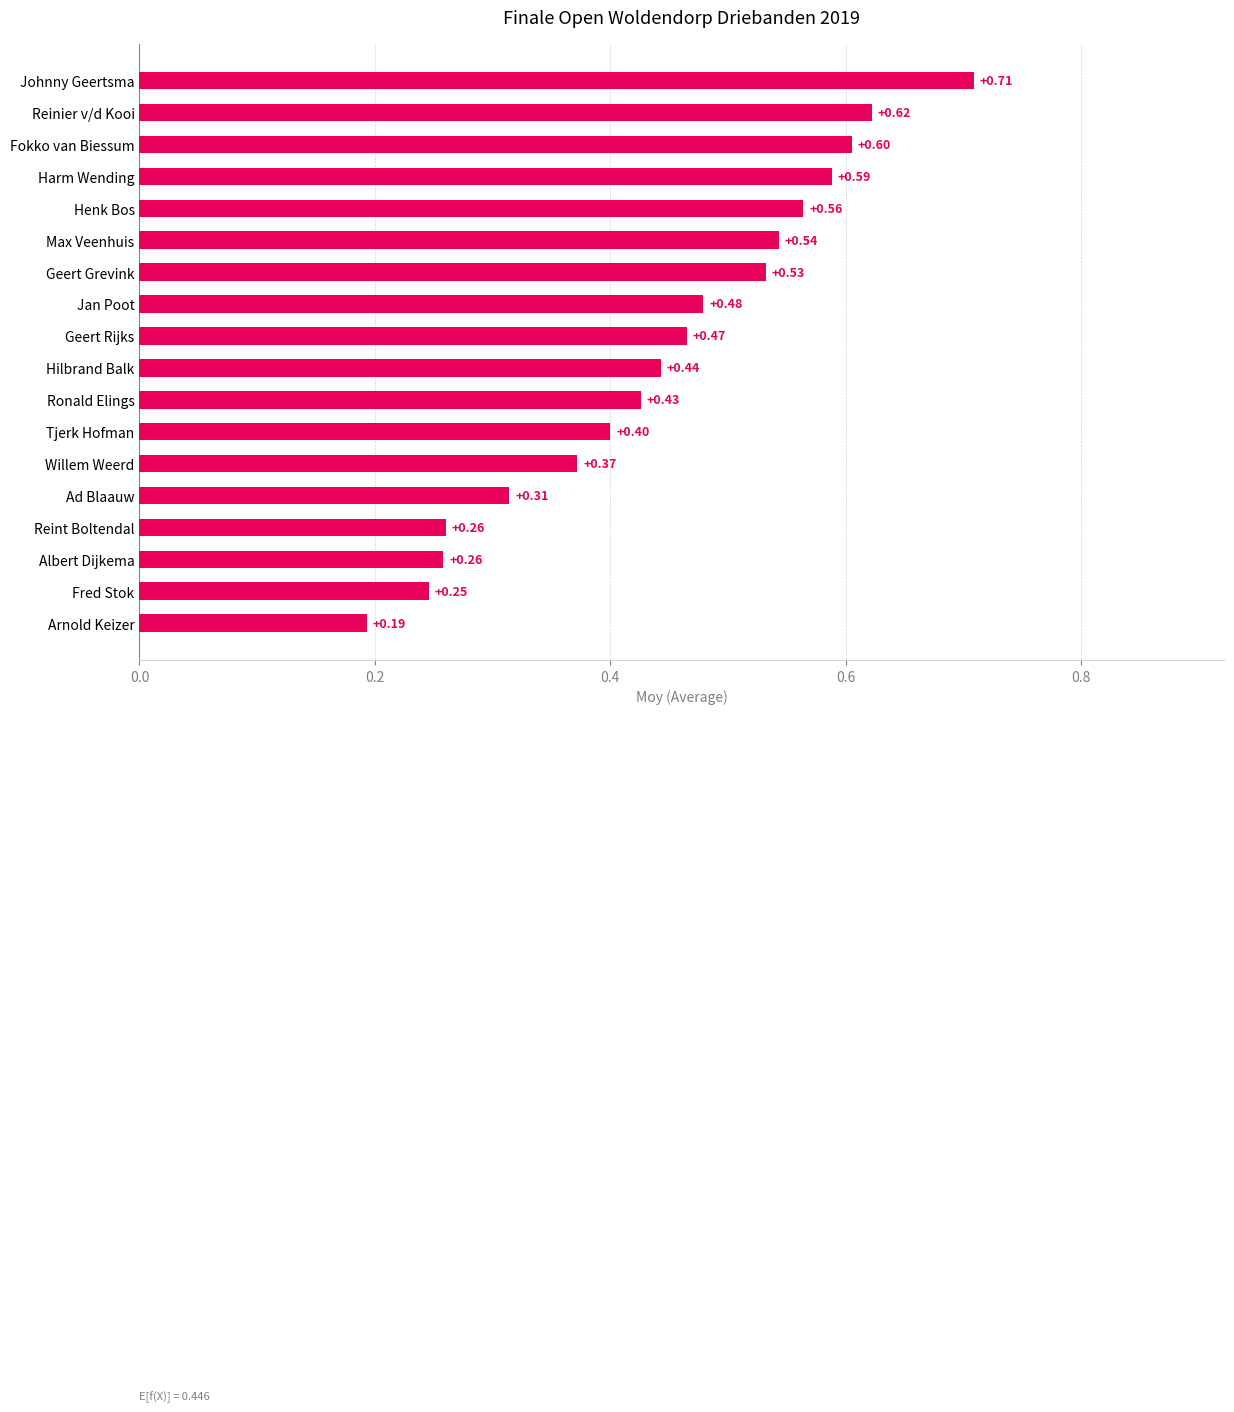

Where is the data nearest to the value 0?

Arnold Keizer